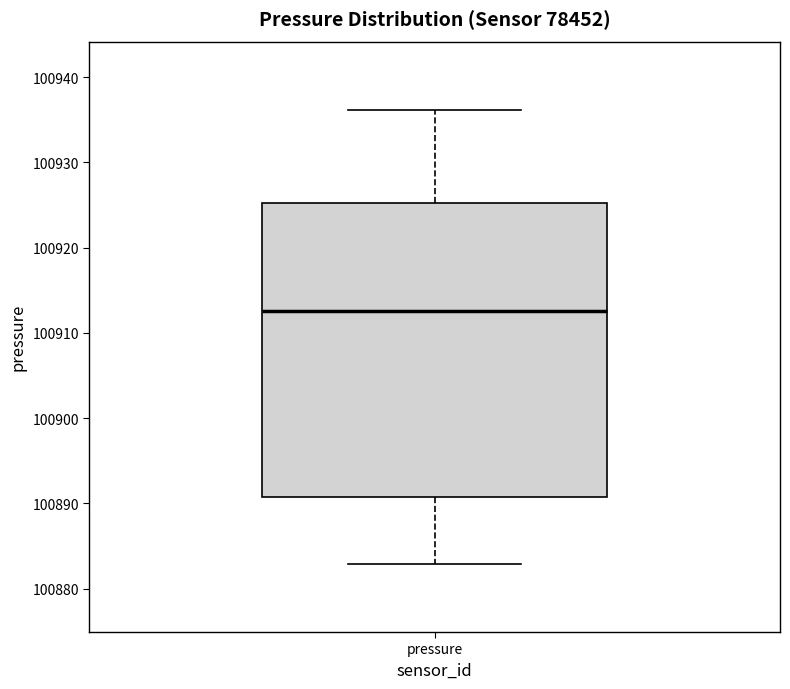

Transcribe this box plot: give where the median line is, the range the box spans, and where the two whiskers end, as read against the y-axis. The values are not printed on the chart, so give them approximately, as read against the axis.

median 100913, box 100891 to 100925, whiskers 100883 to 100936